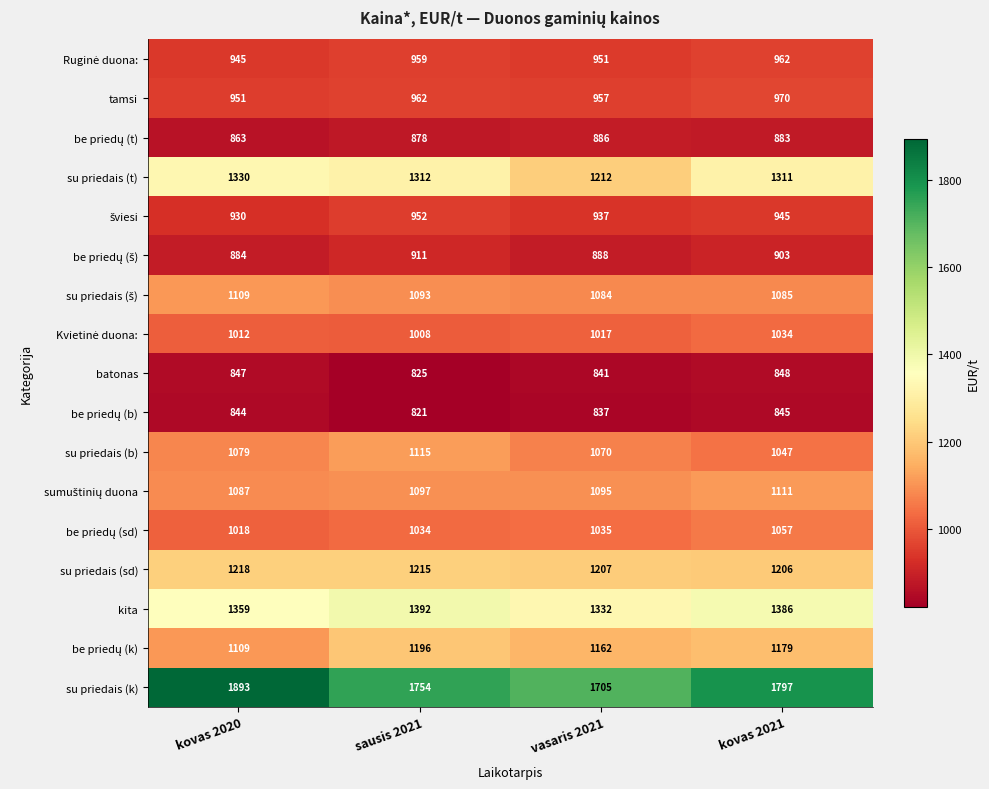

At which category is the sum across all series the highest?

kovas 2021